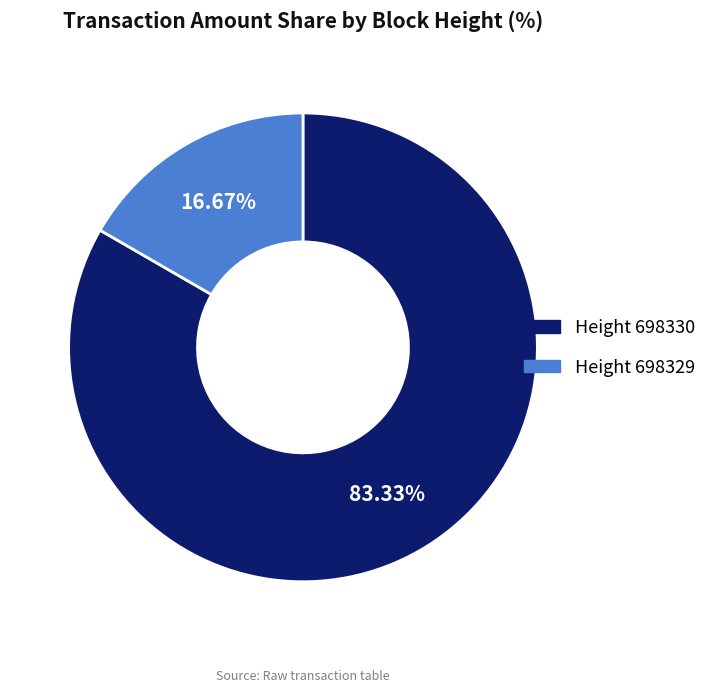

Count the number of slices in the pie.

2